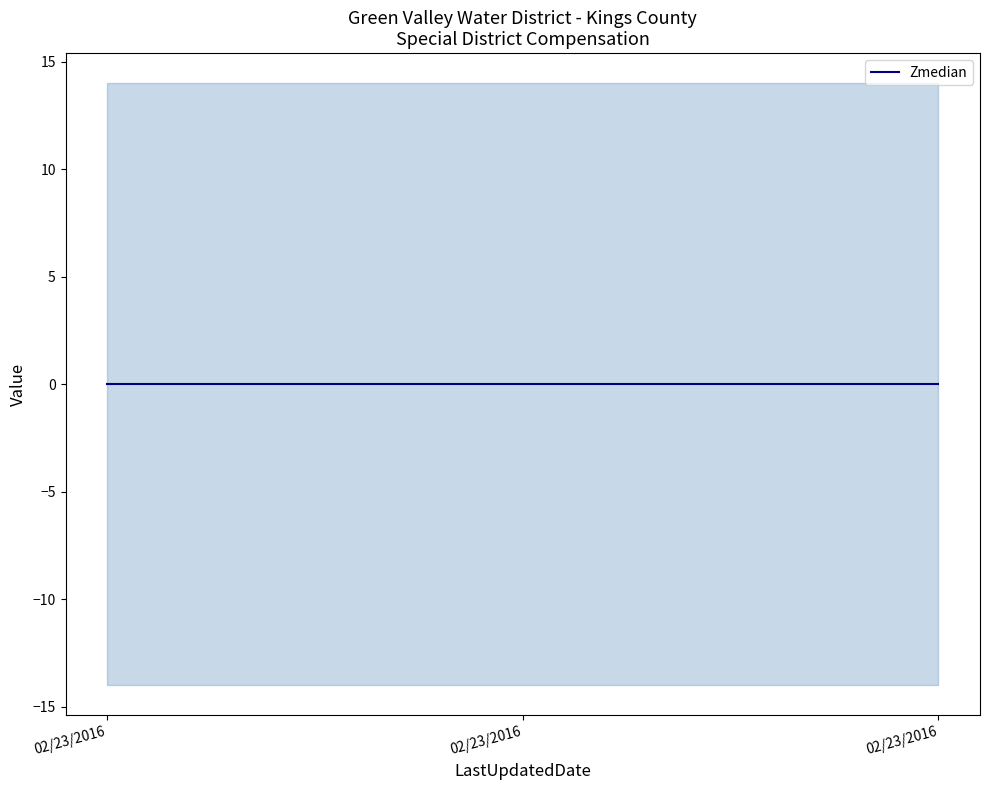

Is this an area chart (filled region under the line)?

No